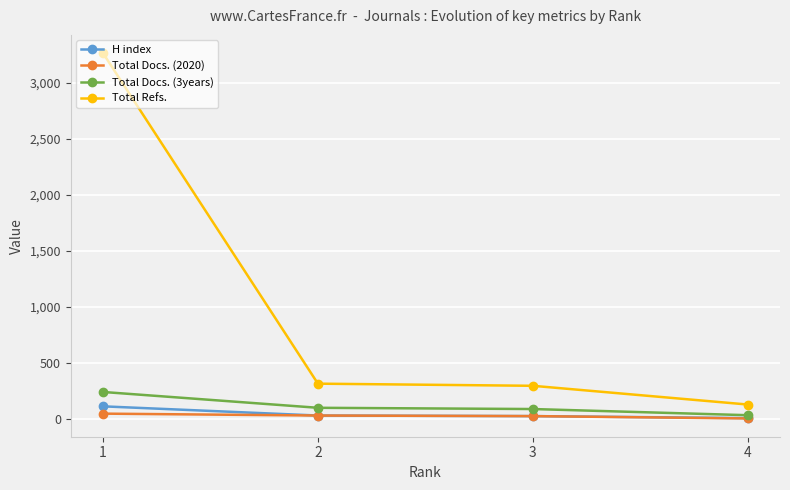

What are all the series names shown in the legend?

H index, Total Docs. (2020), Total Docs. (3years), Total Refs.